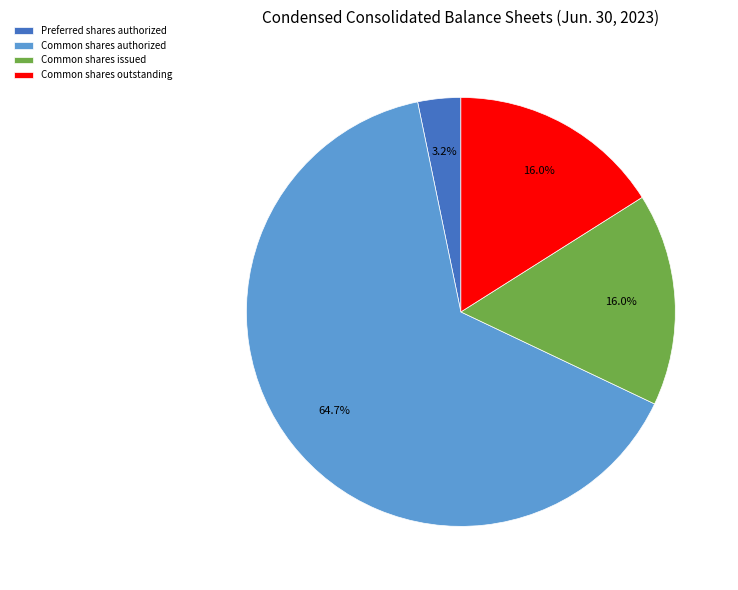

Which category has the smallest portion of the pie?

Preferred shares authorized